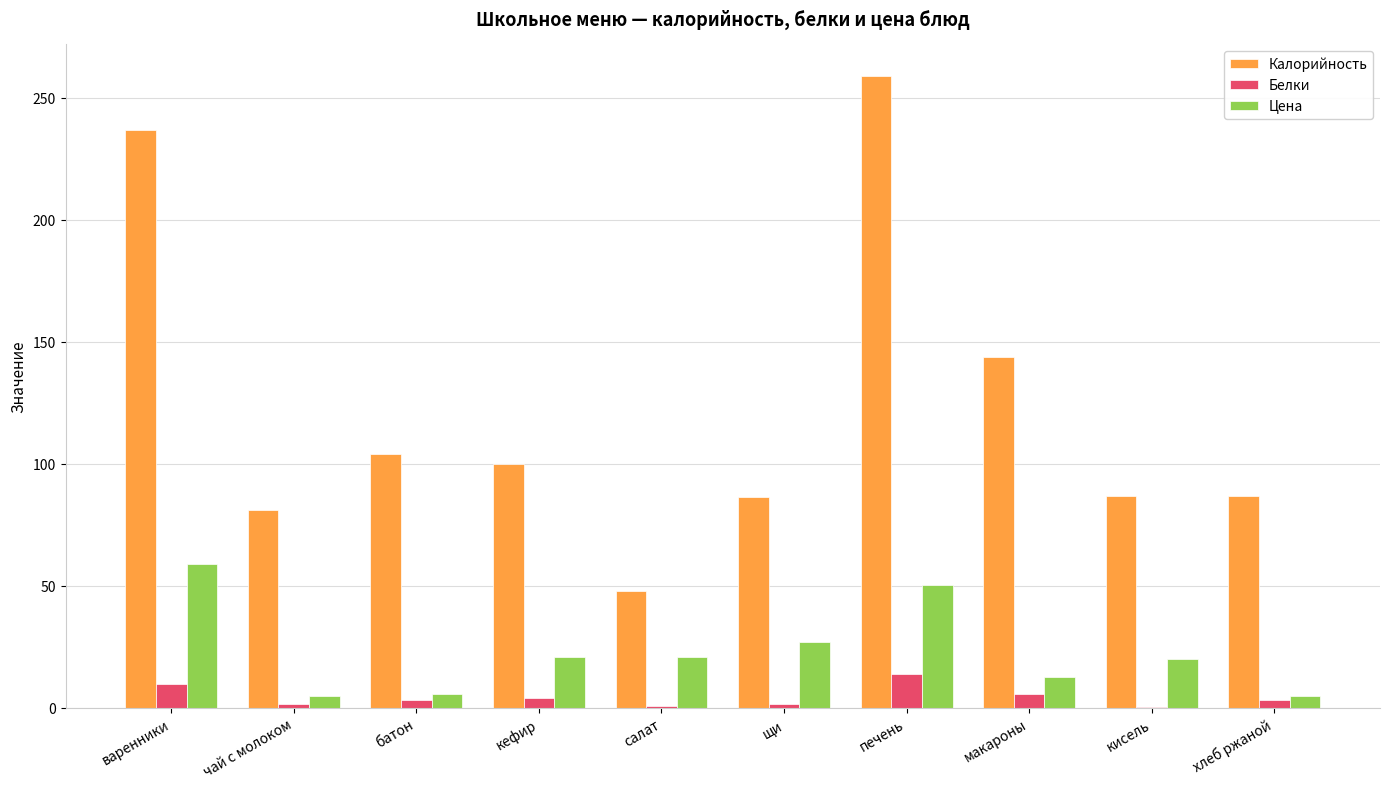

What is the sum of all Белки values?

42.8